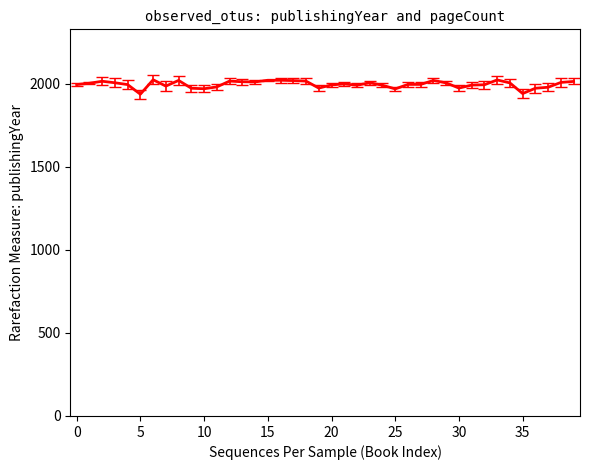

What is the difference between the maximum and minimum values?

87